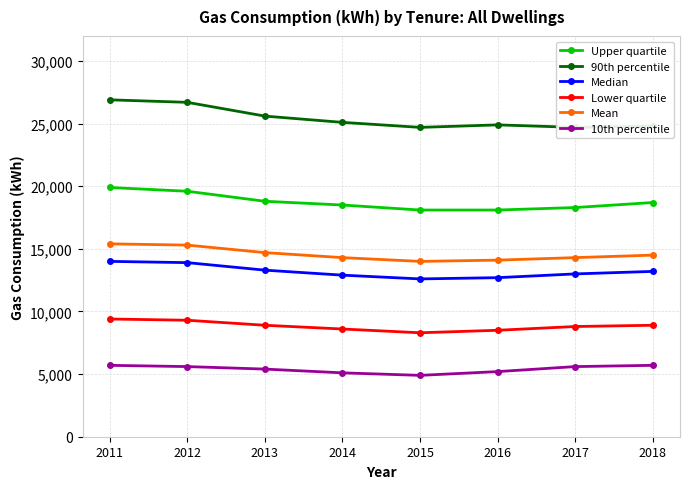

What is the spread (max minus min) of values at 2016?

19700